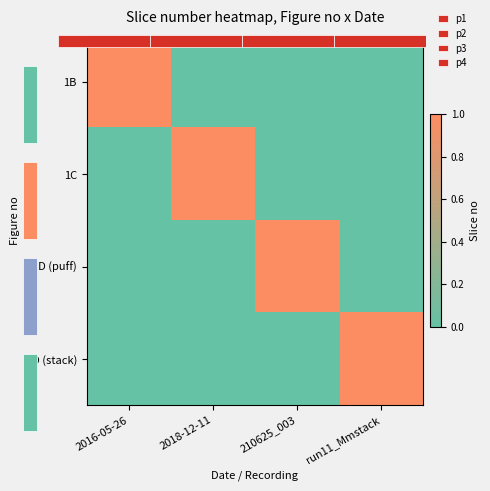

At which category does the chart reach its peak across all series?

2016-05-26